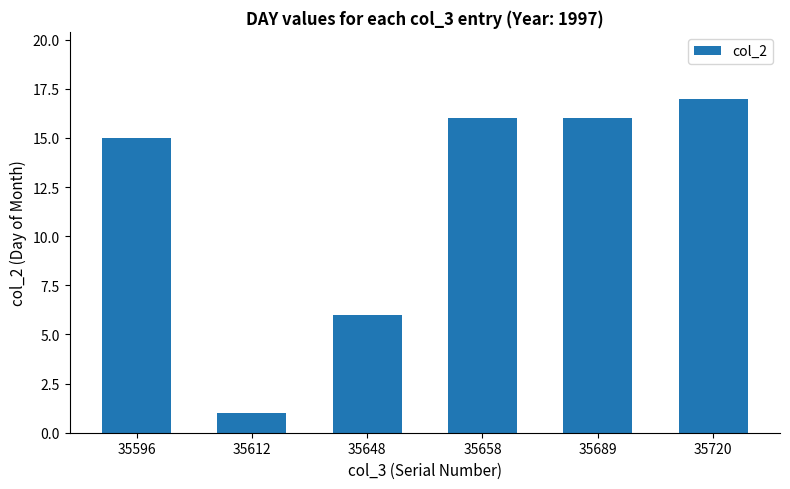

How many values are below 16?

3